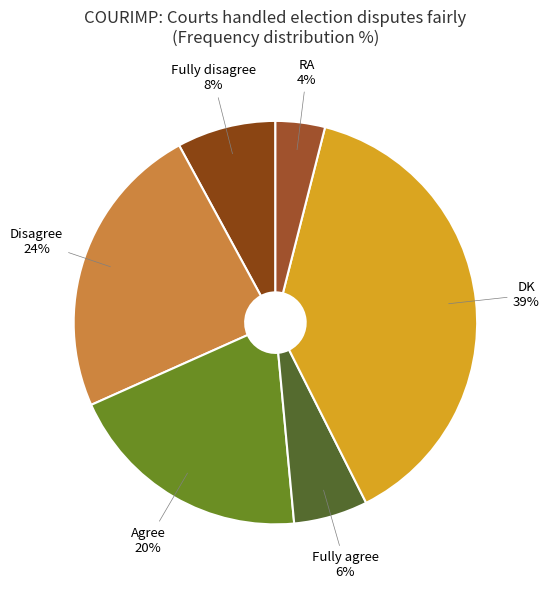

Does Fully disagree represent more than half of the total?

No